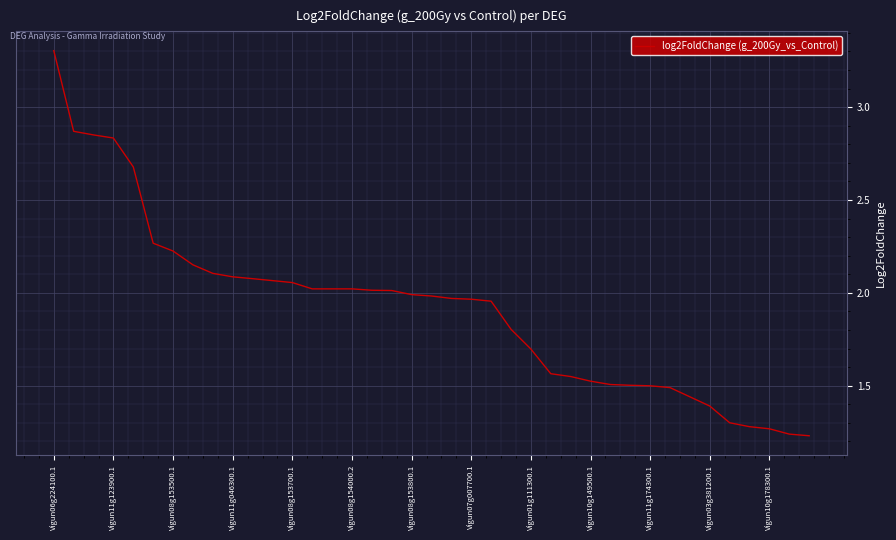

What is the maximum value shown in the chart?

3.3